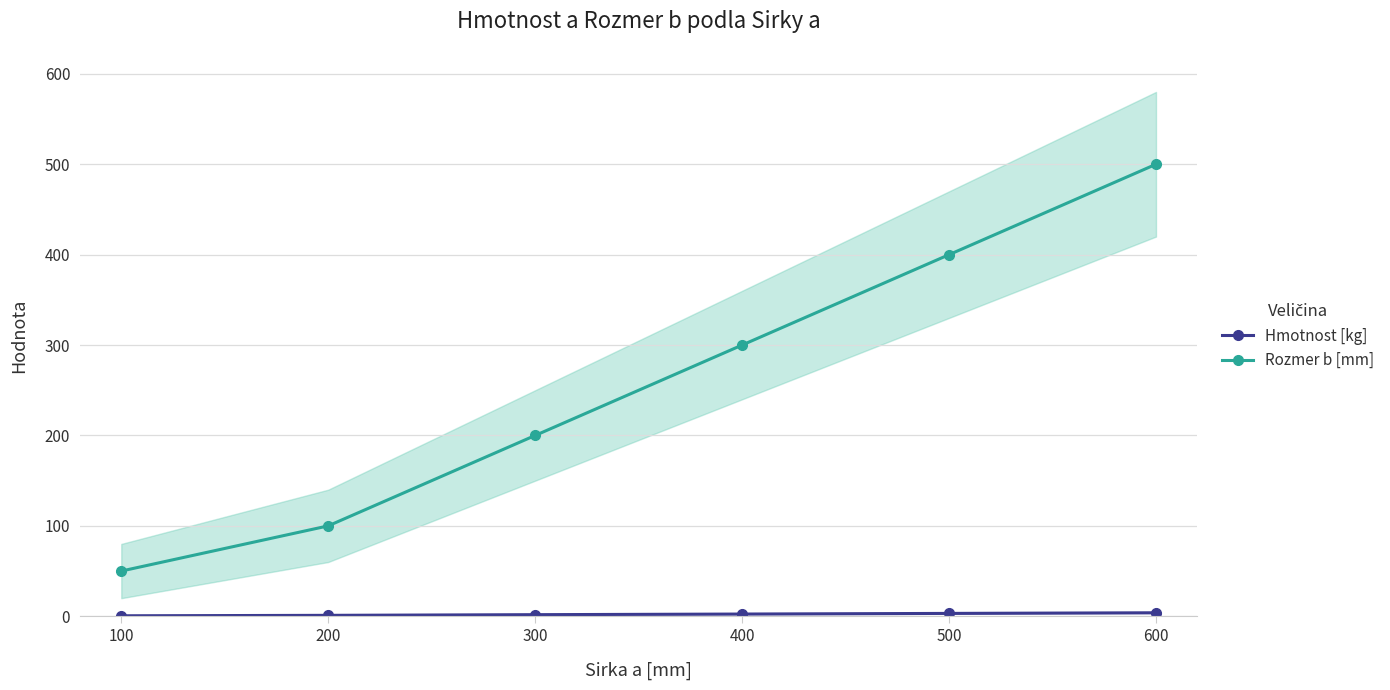

Which series has the widest spread of values?

Rozmer b [mm]